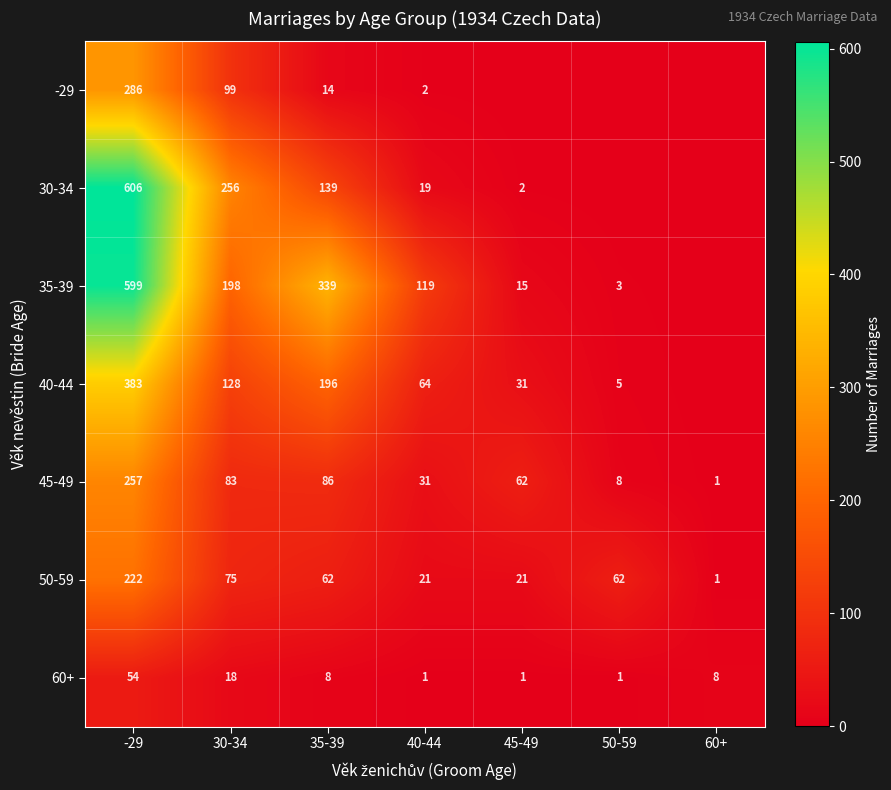

What is the difference between the second highest and second lowest values in the 45-49 series?

78